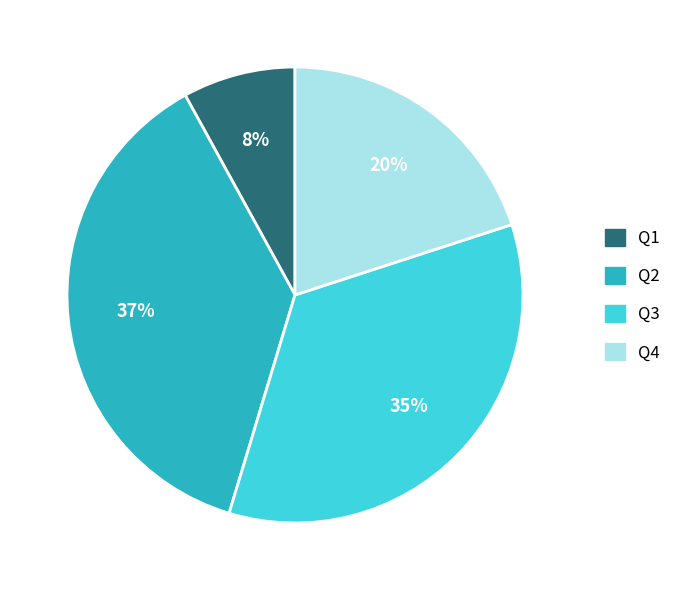

Rank the categories by value from lowest to highest.

Q1, Q4, Q3, Q2